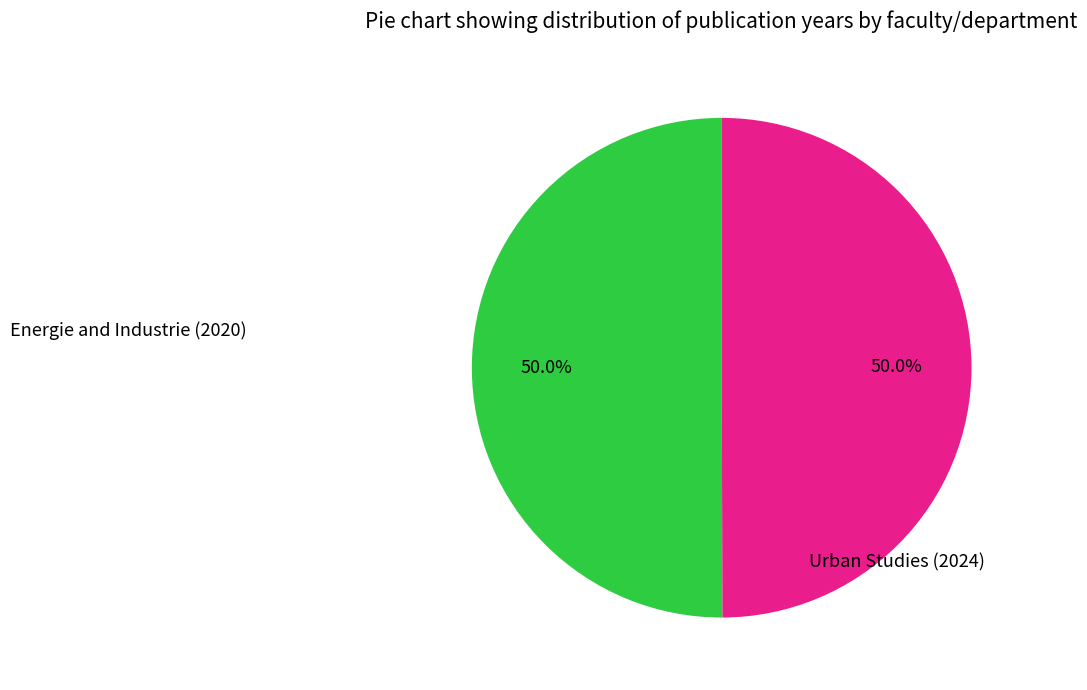

Count the number of slices in the pie.

2